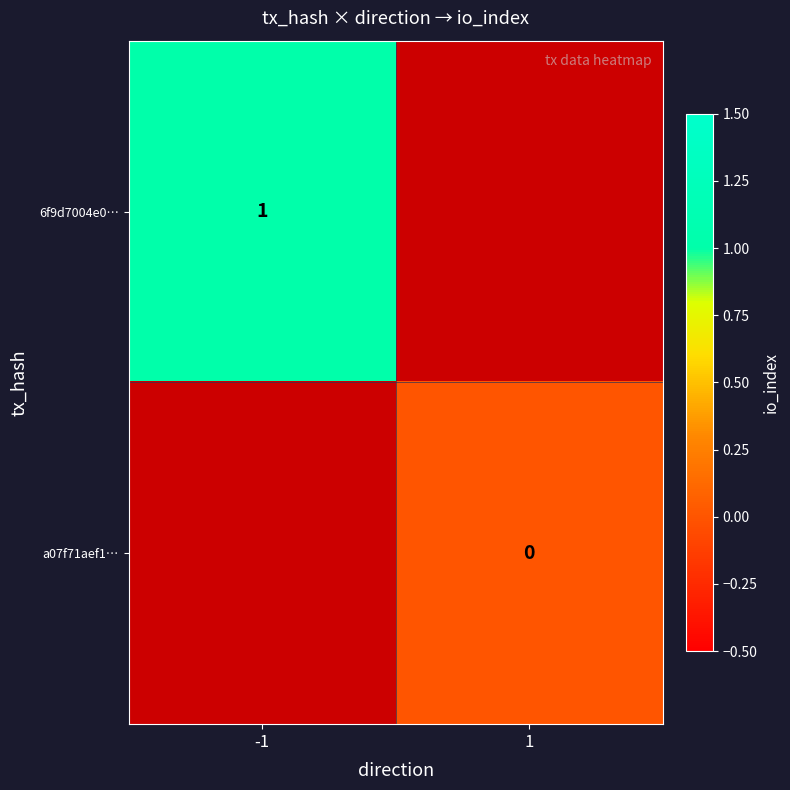

Is the value of 6f9d7004e0… at -1 greater than the value of a07f71aef1… at 1?

Yes